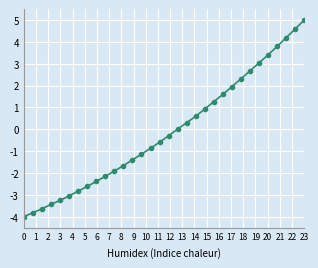

What is the difference between the second highest and minimum values?

8.6